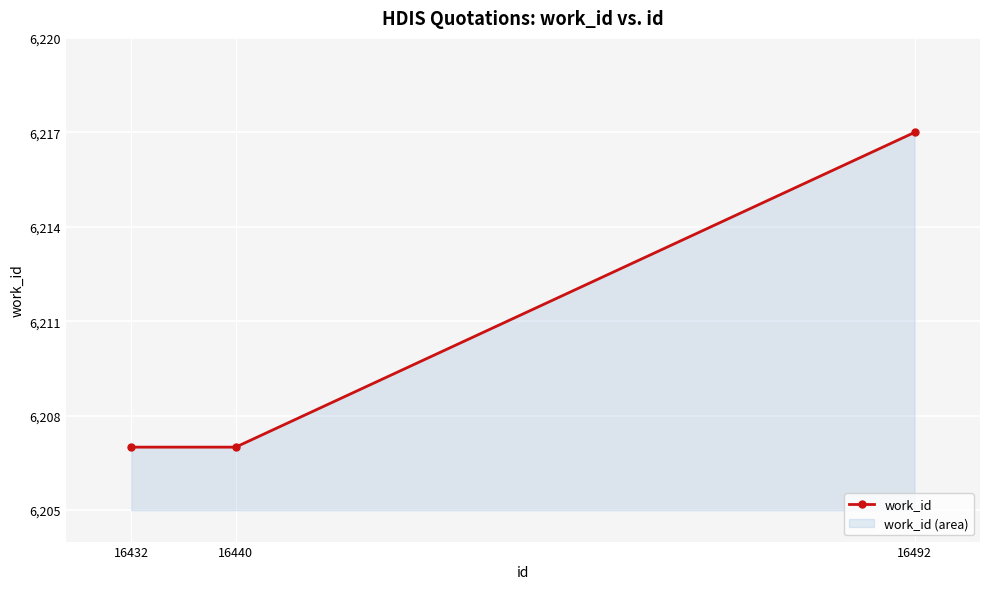

Which has a higher value, 16432 or 16492?

16492